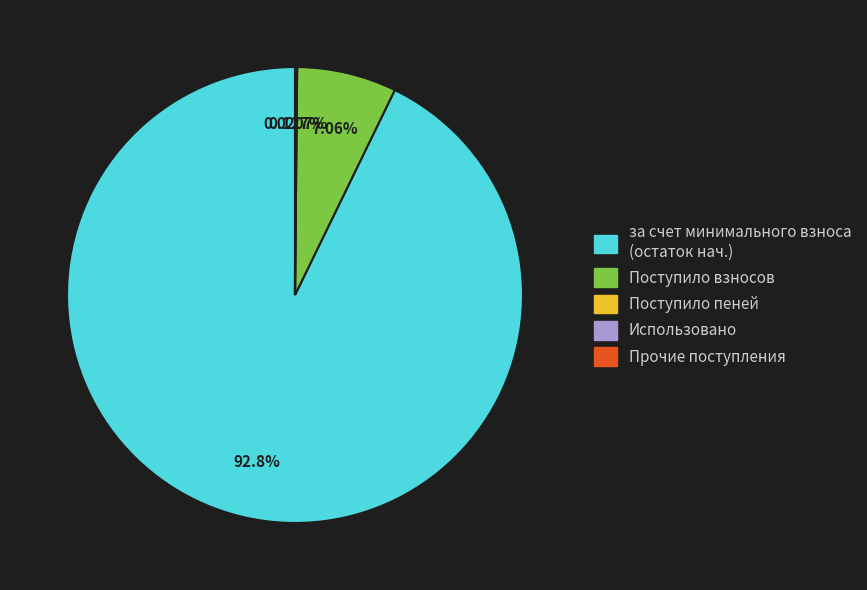

Is there any slice that represents more than half of the pie?

Yes